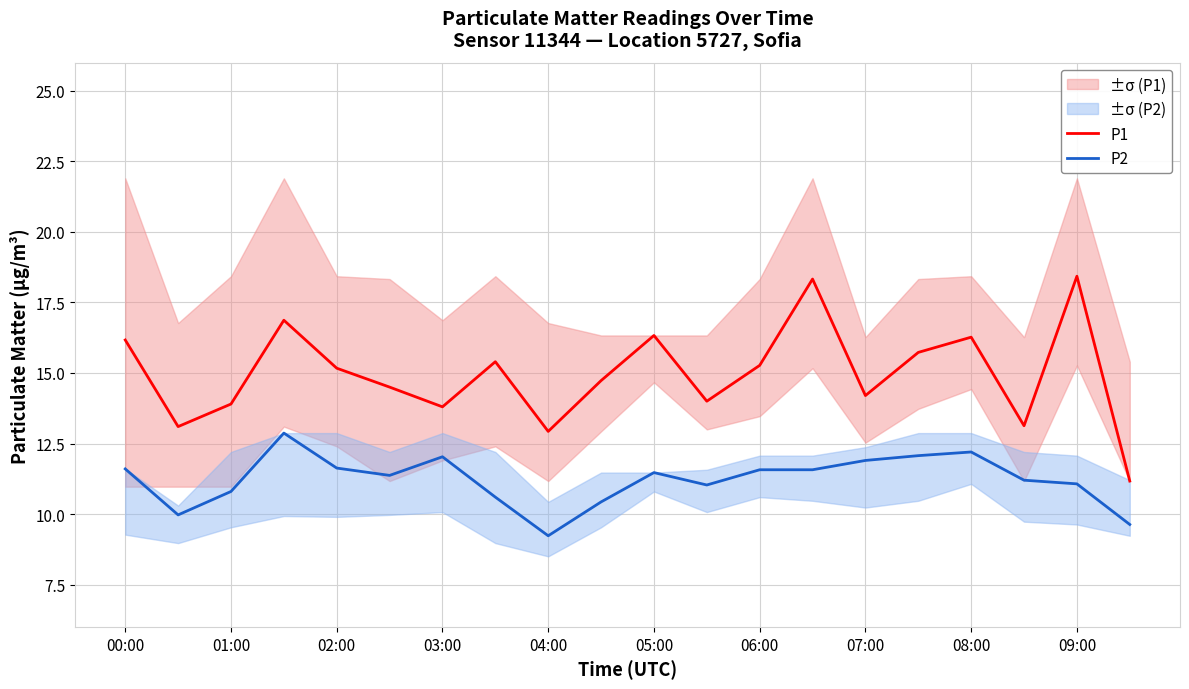

What is the greatest value displayed?

18.4